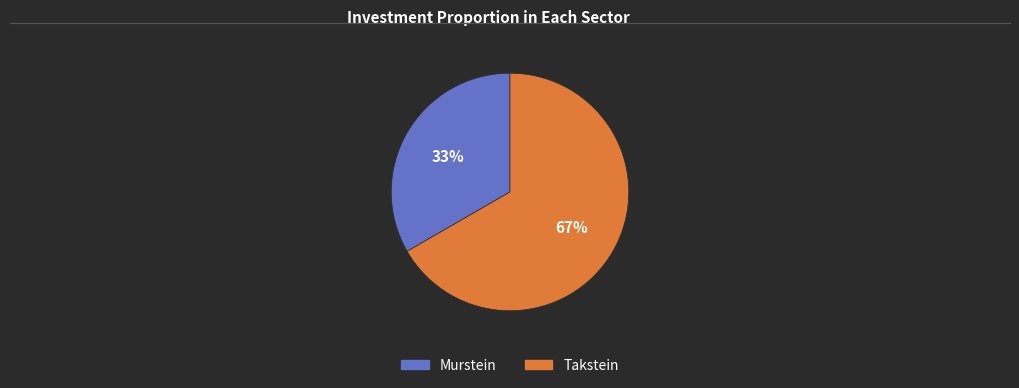

True or false: Takstein accounts for 54% of the total.

False